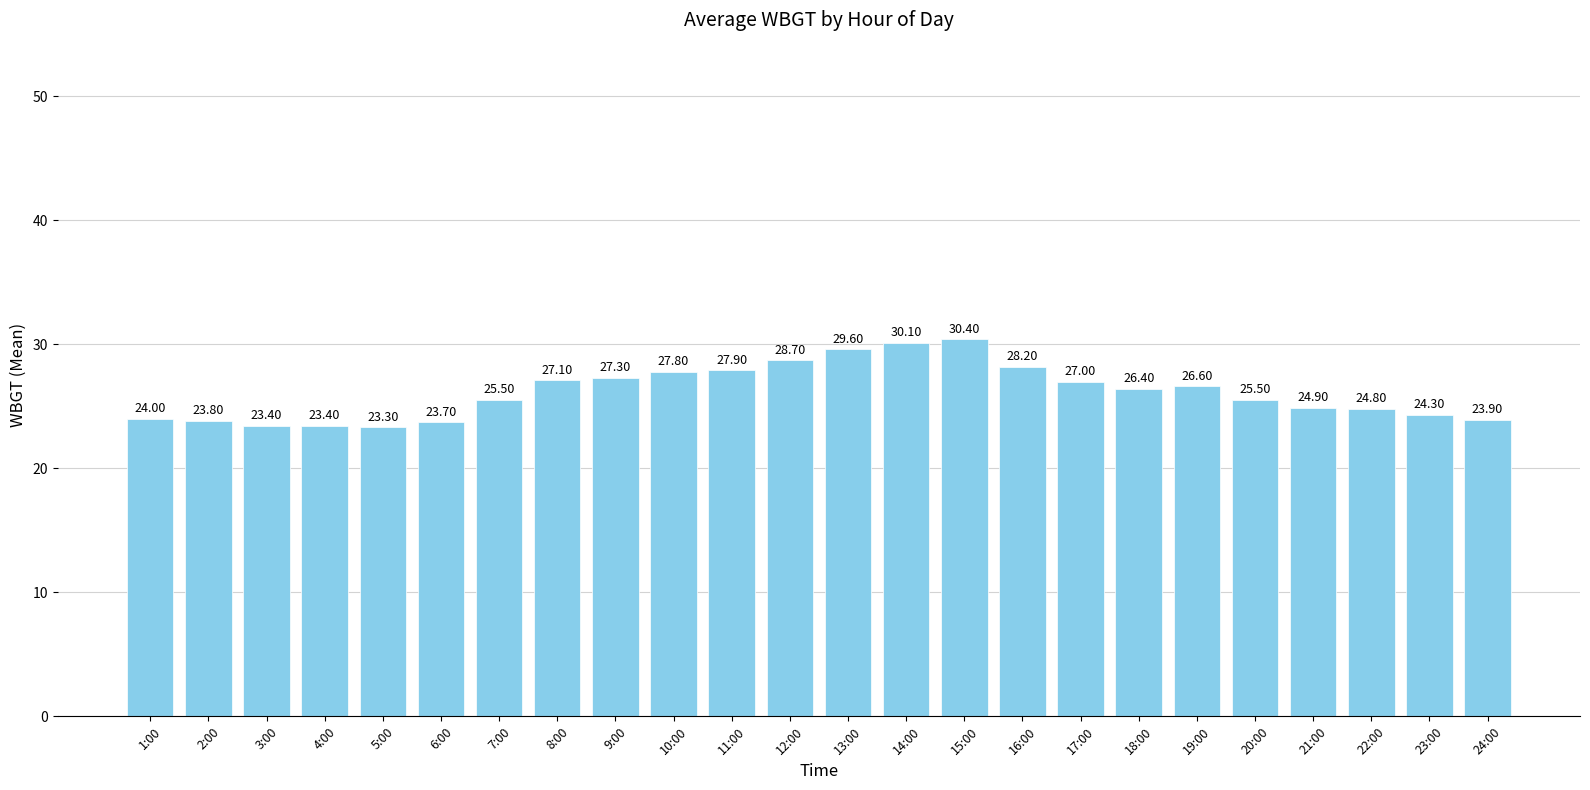

Which has a higher value, 10:00 or 17:00?

10:00